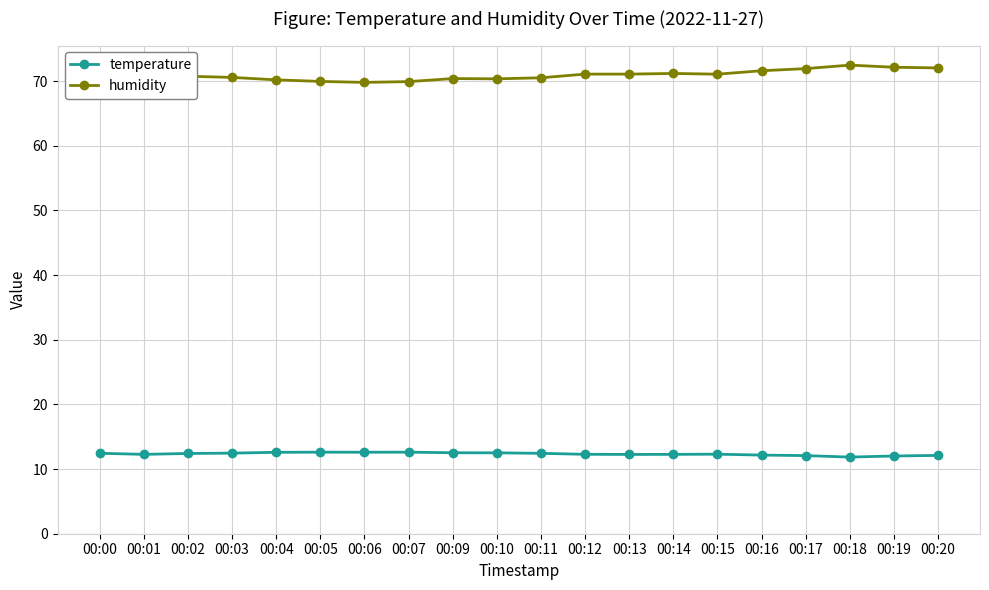

What is the difference between the highest and lowest values at 00:03?

58.1